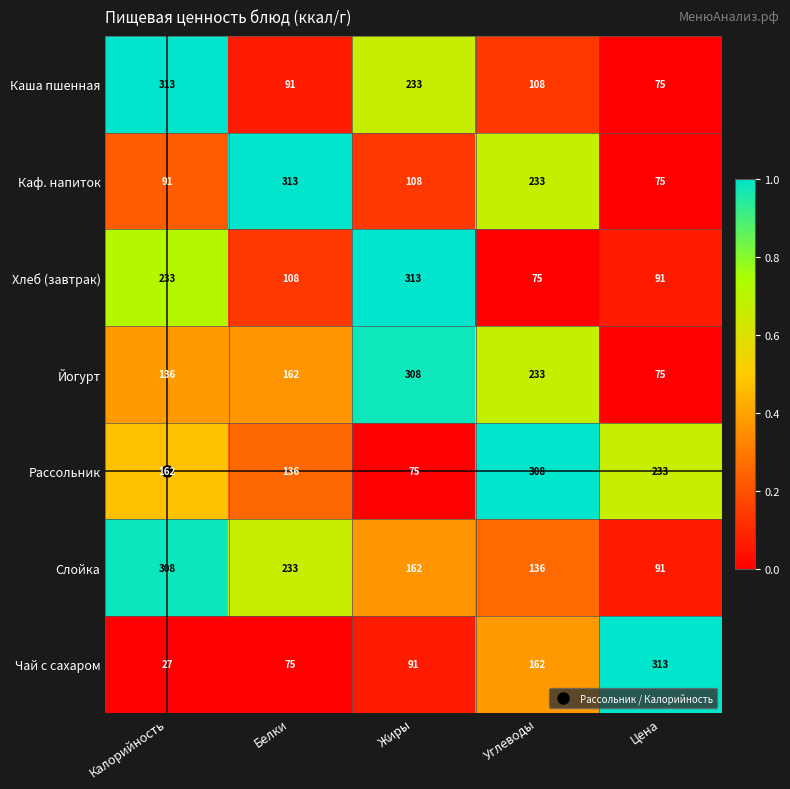

What is the total value across all series at Жиры?

1290